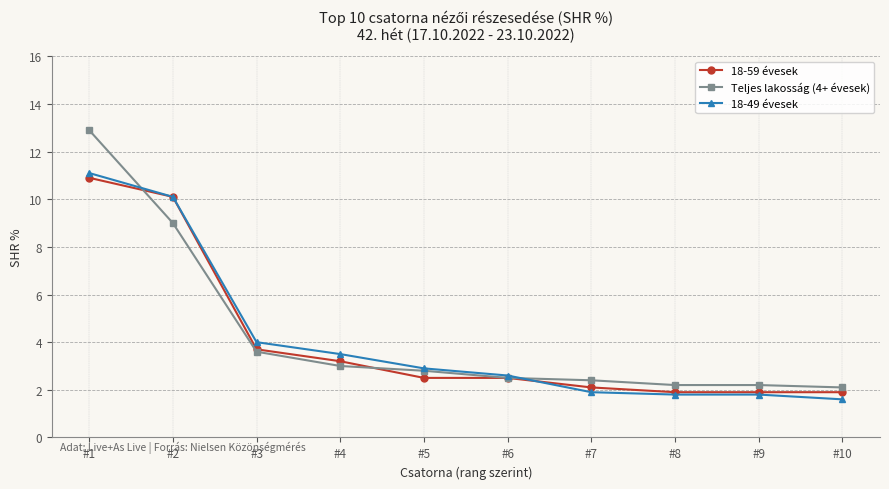

Is it true that 18-49 évesek equals 10.1 at #2?

True